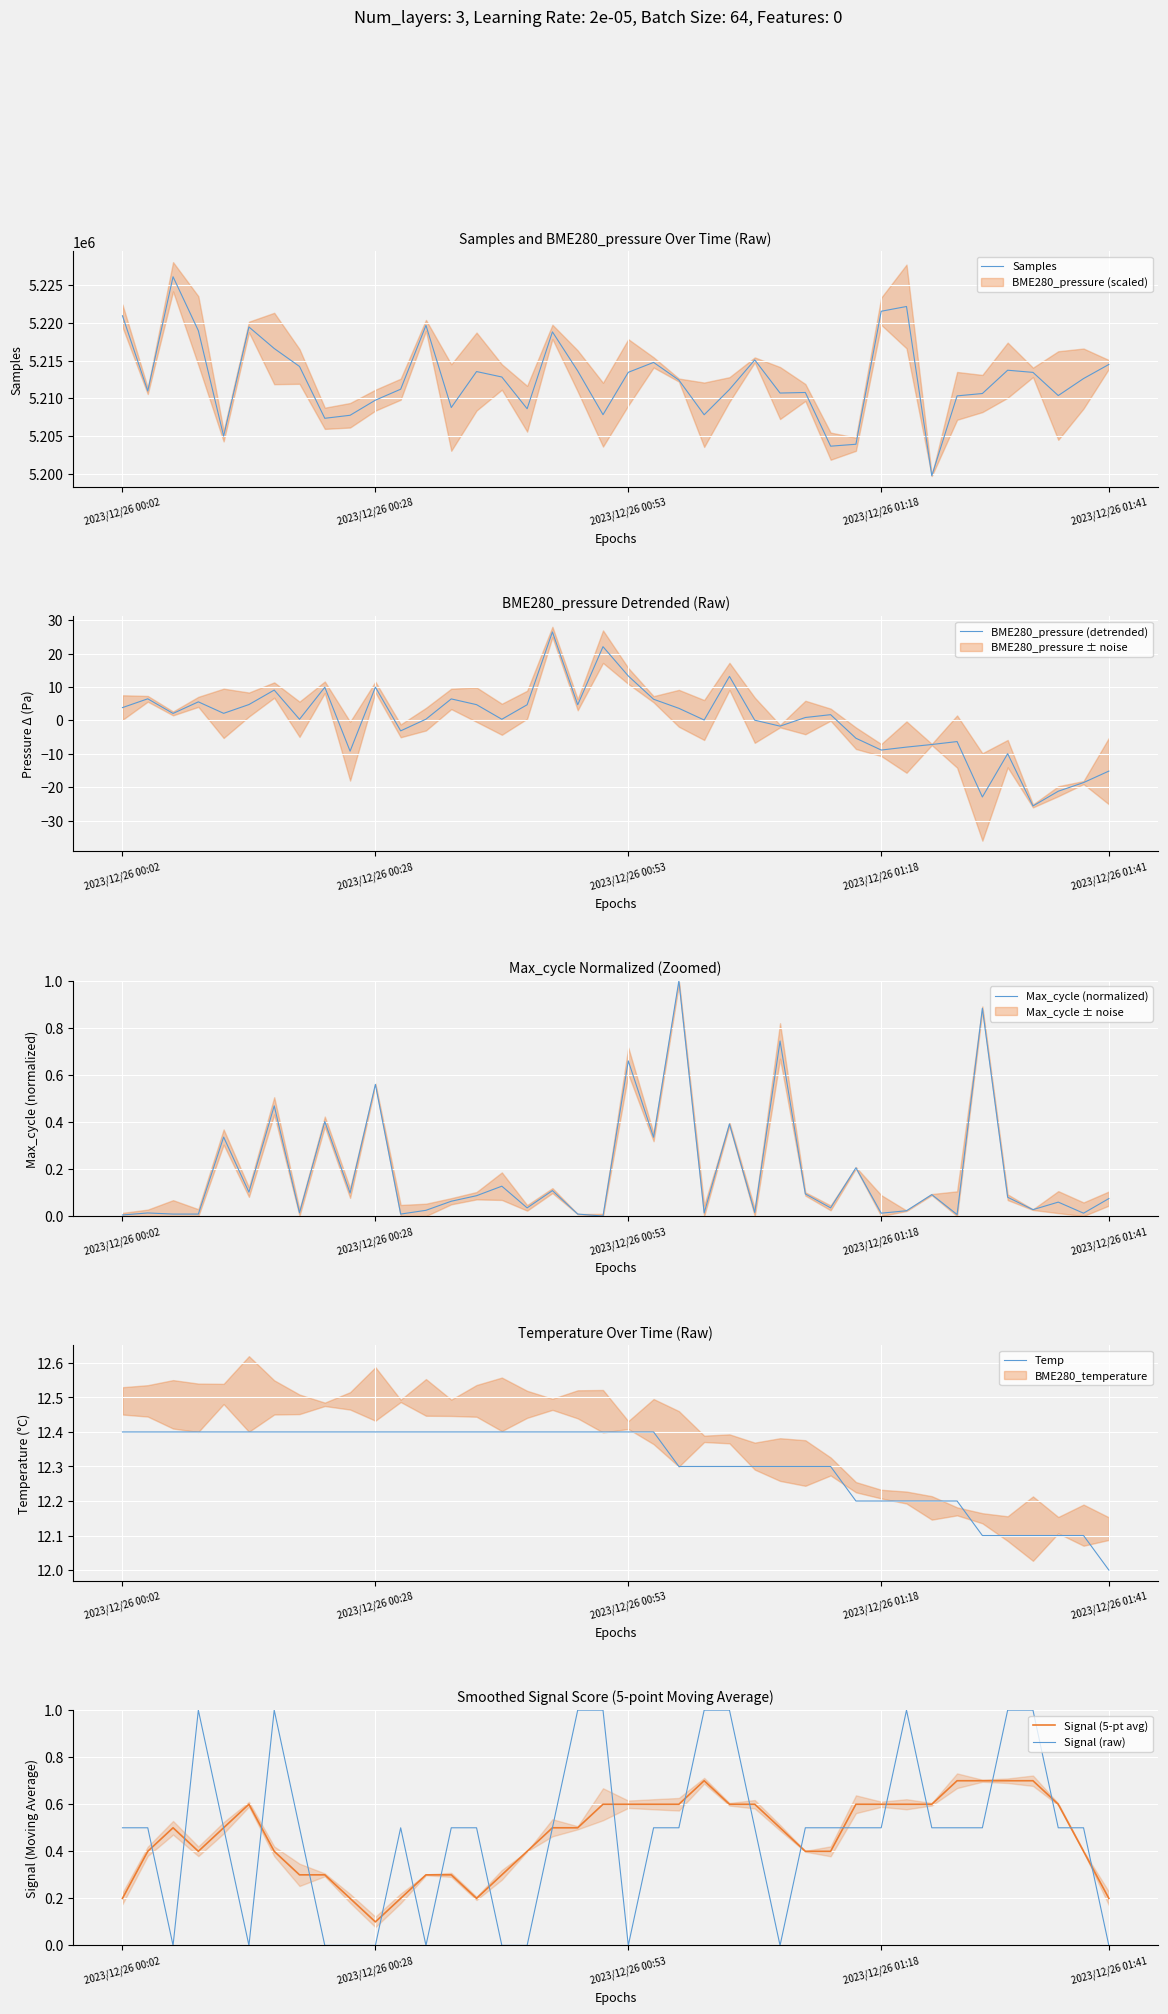

What is the maximum value for Signal (raw)?

1.0